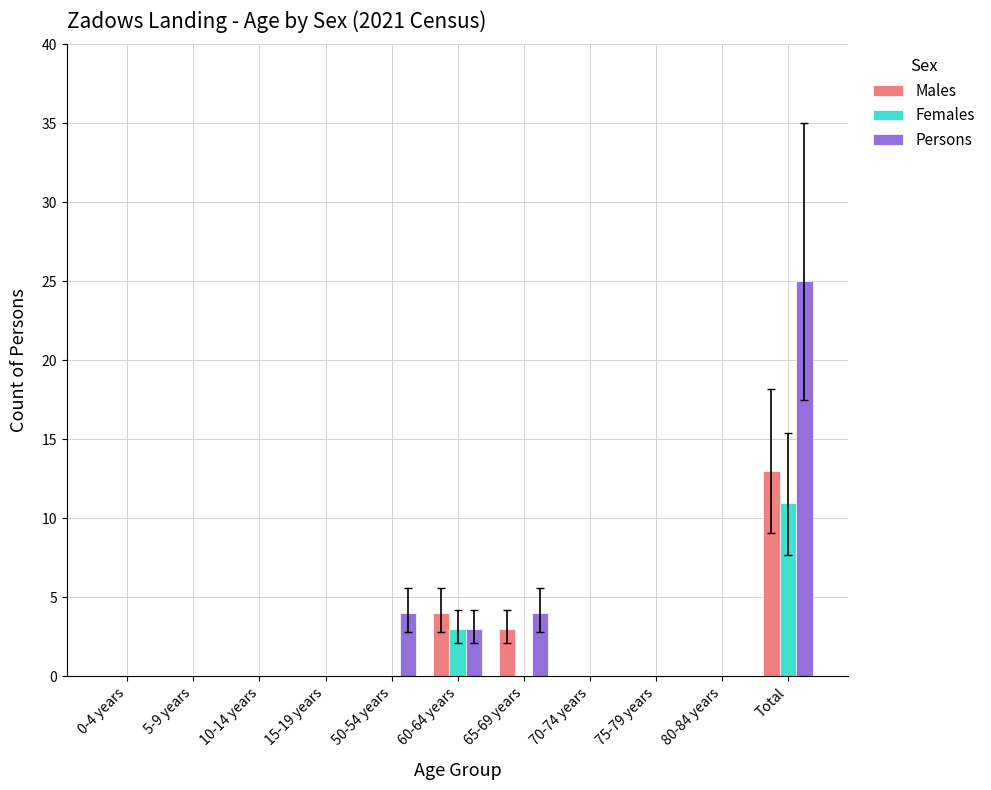

How many groups of bars are there?

11